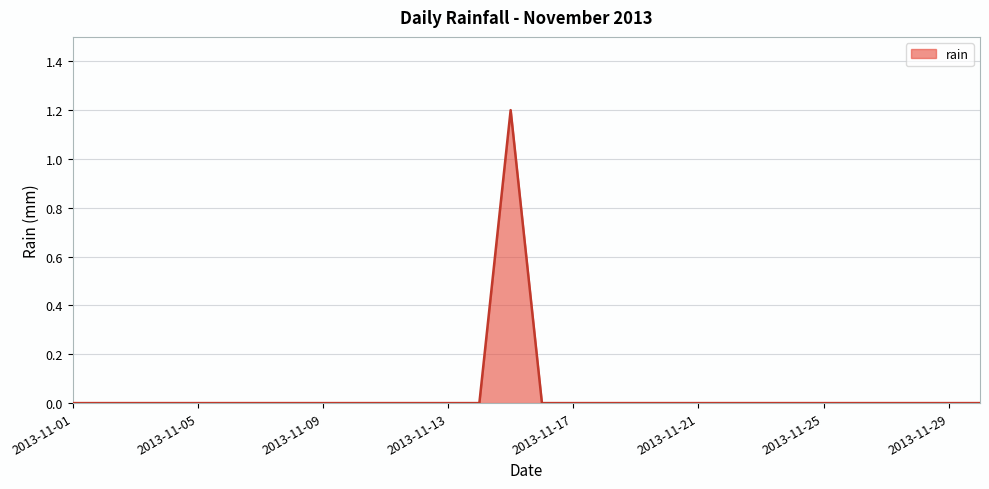

What is the difference between the maximum and minimum values?

1.2